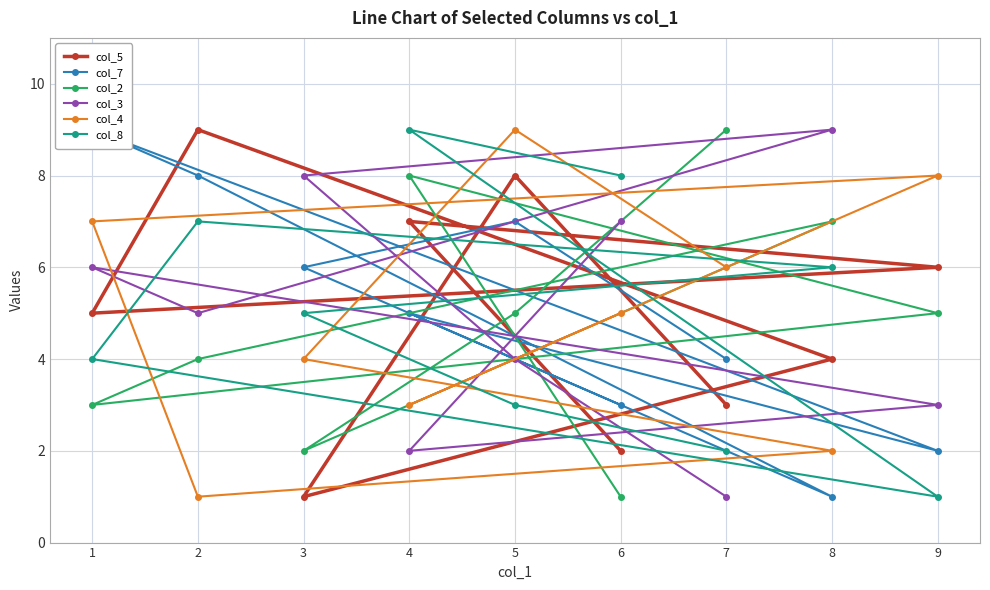

How many categories are shown in the chart?

9